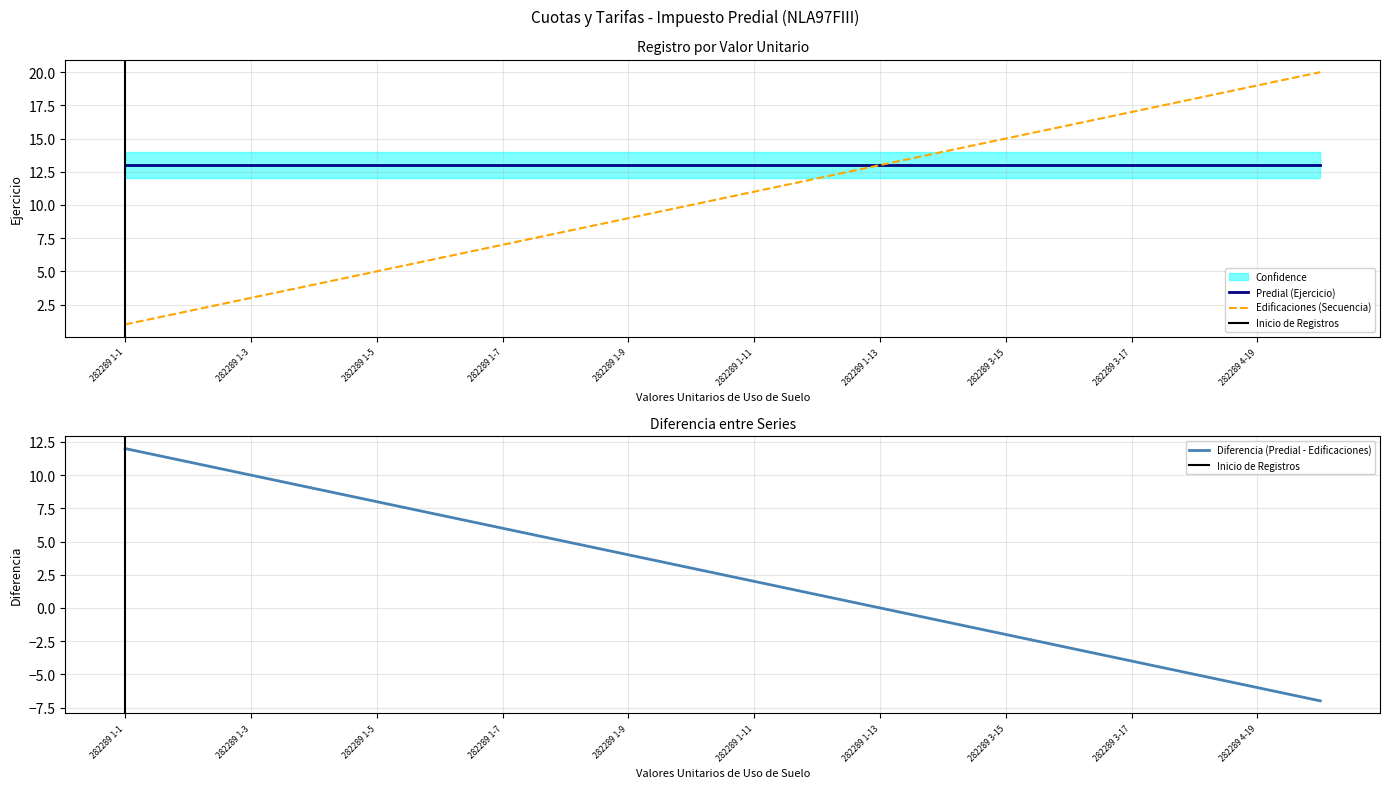

What is the greatest value displayed?

20